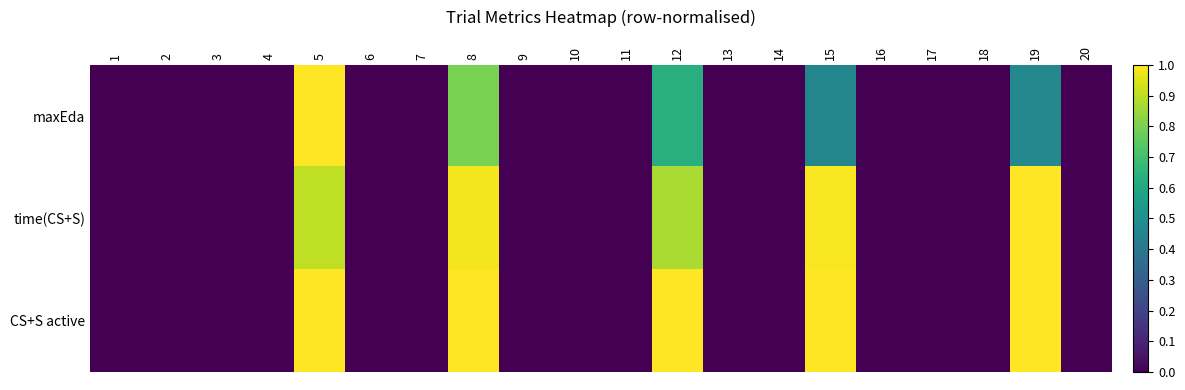

List the series in order of their peak value, highest first.

maxEda, time(CS+S), CS+S active